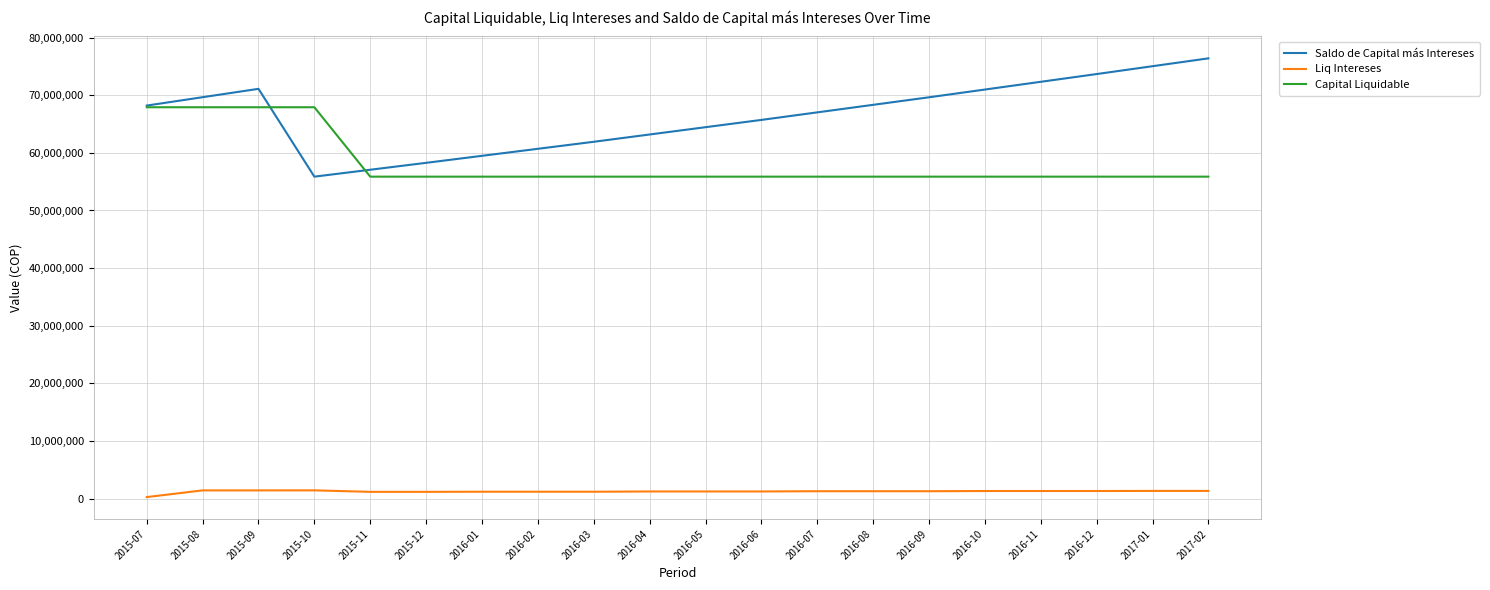

At which label does Saldo de Capital más Intereses first exceed 68196766?

2015-07